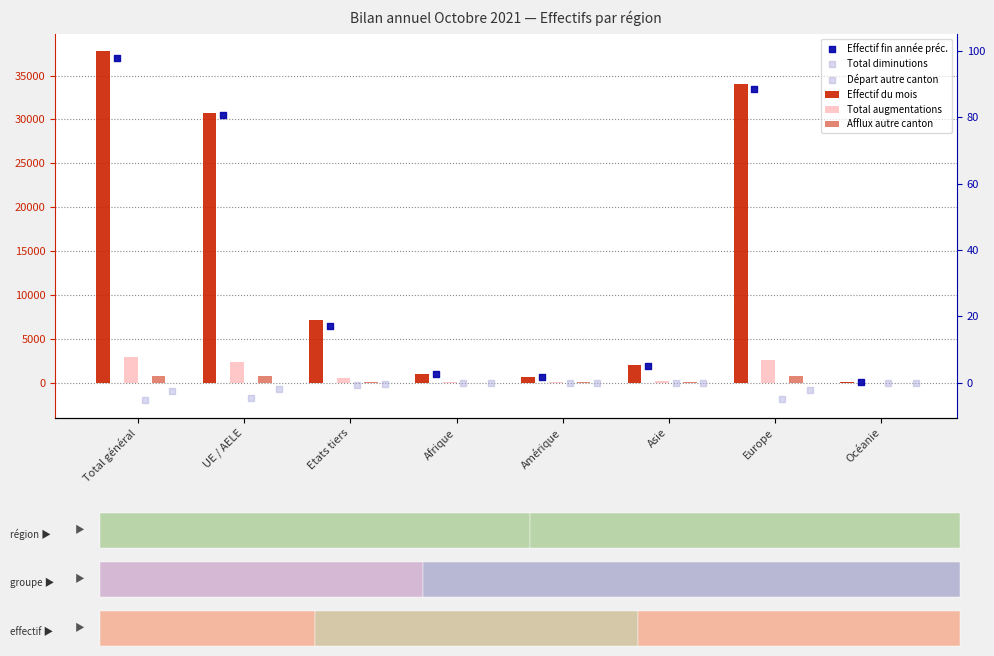

Which series reaches the maximum Y coordinate?

Effectif du mois